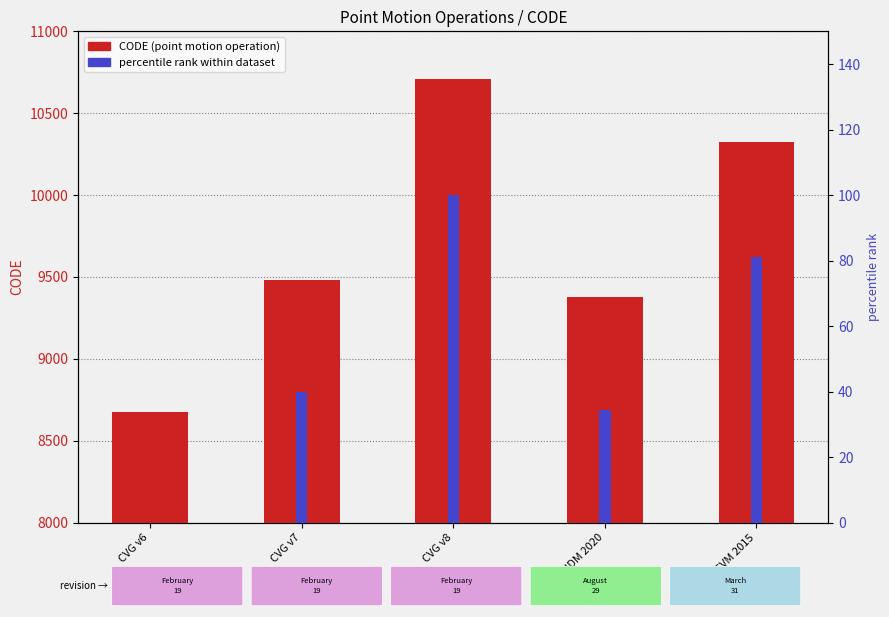

Reading right to left, list all the values displayed in this chart.

CODE (point motion operation): NCVM 2015=10323.0	IDM 2020=9375.0	CVG v8=10707.0	CVG v7=9483.0	CVG v6=8676.0
percentile rank within dataset: NCVM 2015=81.1	IDM 2020=34.4	CVG v8=100.0	CVG v7=39.7	CVG v6=0.0